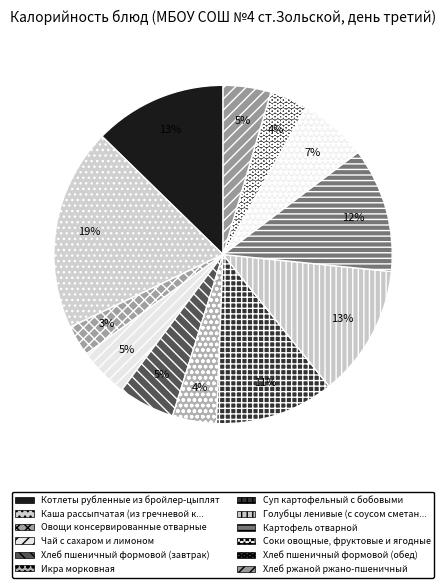

How many slices are in this pie chart?

12